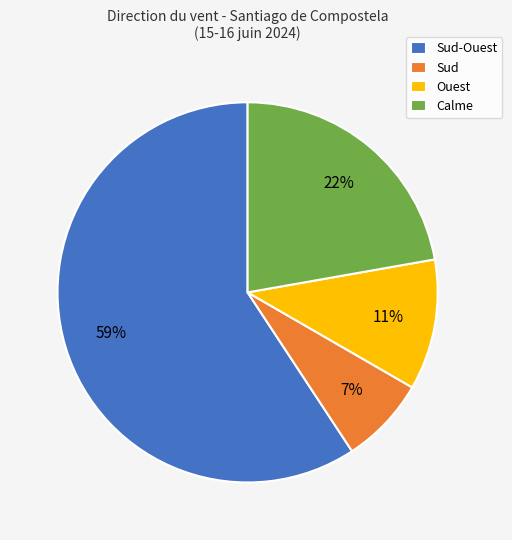

To the nearest percent, what is the difference between the Ouest and Sud-Ouest slice percentages?

48%